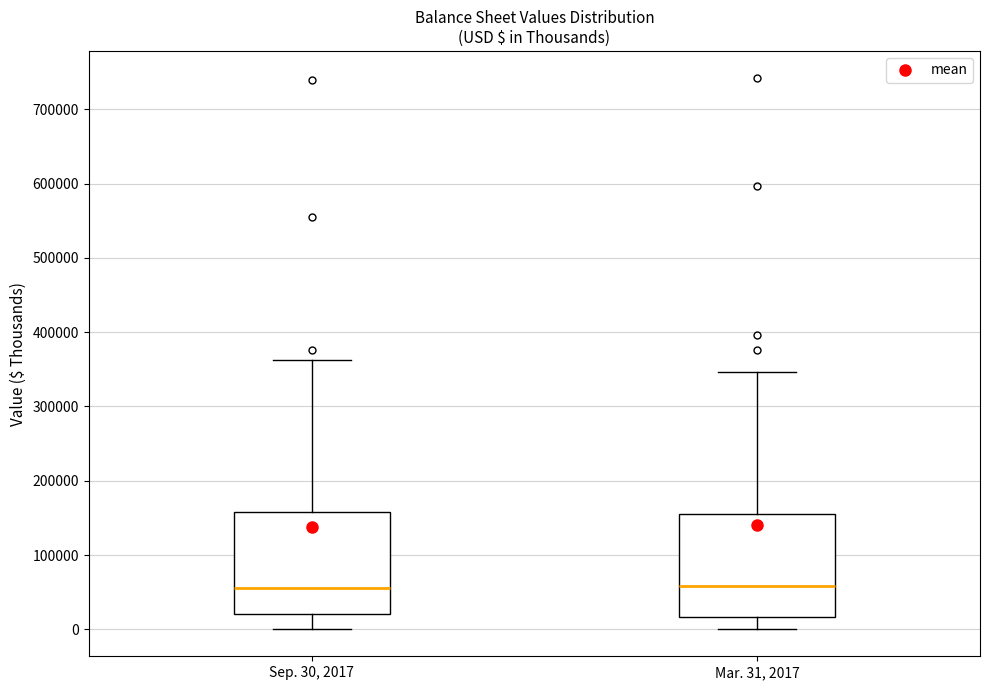

Reading left to right, transcribe this box plot: for each box, give where its median line is, the range the box spans, and where its two whiskers end, as read against the y-axis. The values are not printed on the chart, so give them approximately, as read against the axis.

Sep. 30, 2017: median 60000, box 20000 to 160000, whiskers 0 to 360000
Mar. 31, 2017: median 60000, box 20000 to 160000, whiskers 0 to 350000